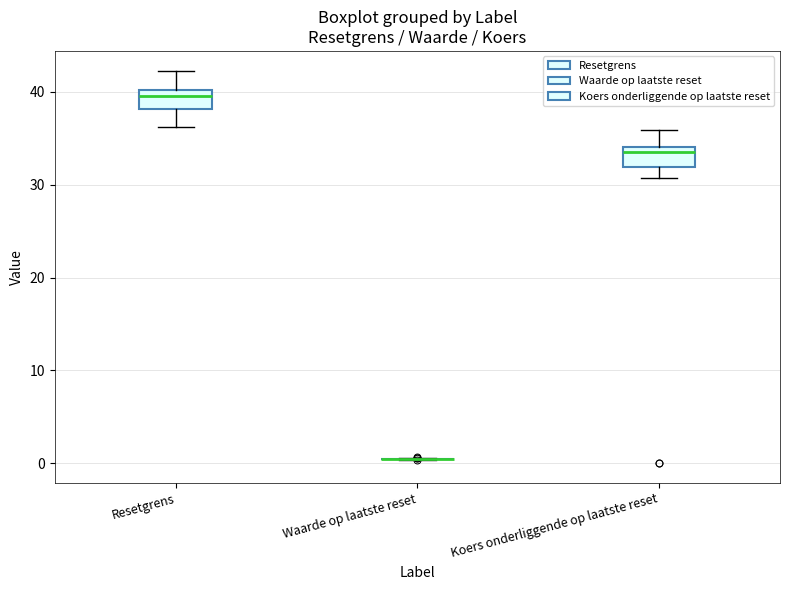

Reading left to right, read every box against the y-axis: the position of its median line, the range the box covers, and the ends of its whiskers. The values are not printed on the chart, so give them approximately, as read against the axis.

Resetgrens: median 40 (just below the box's upper edge), box 38 to 40, whiskers 36 to 42
Waarde op laatste reset: box collapsed to a line at 0, whiskers 0 to 1
Koers onderliggende op laatste reset: median 34 (just below the box's upper edge), box 32 to 34, whiskers 31 to 36